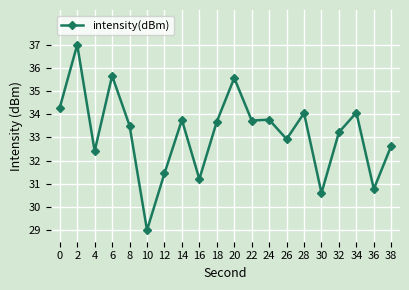

How many lines are shown in the chart?

1